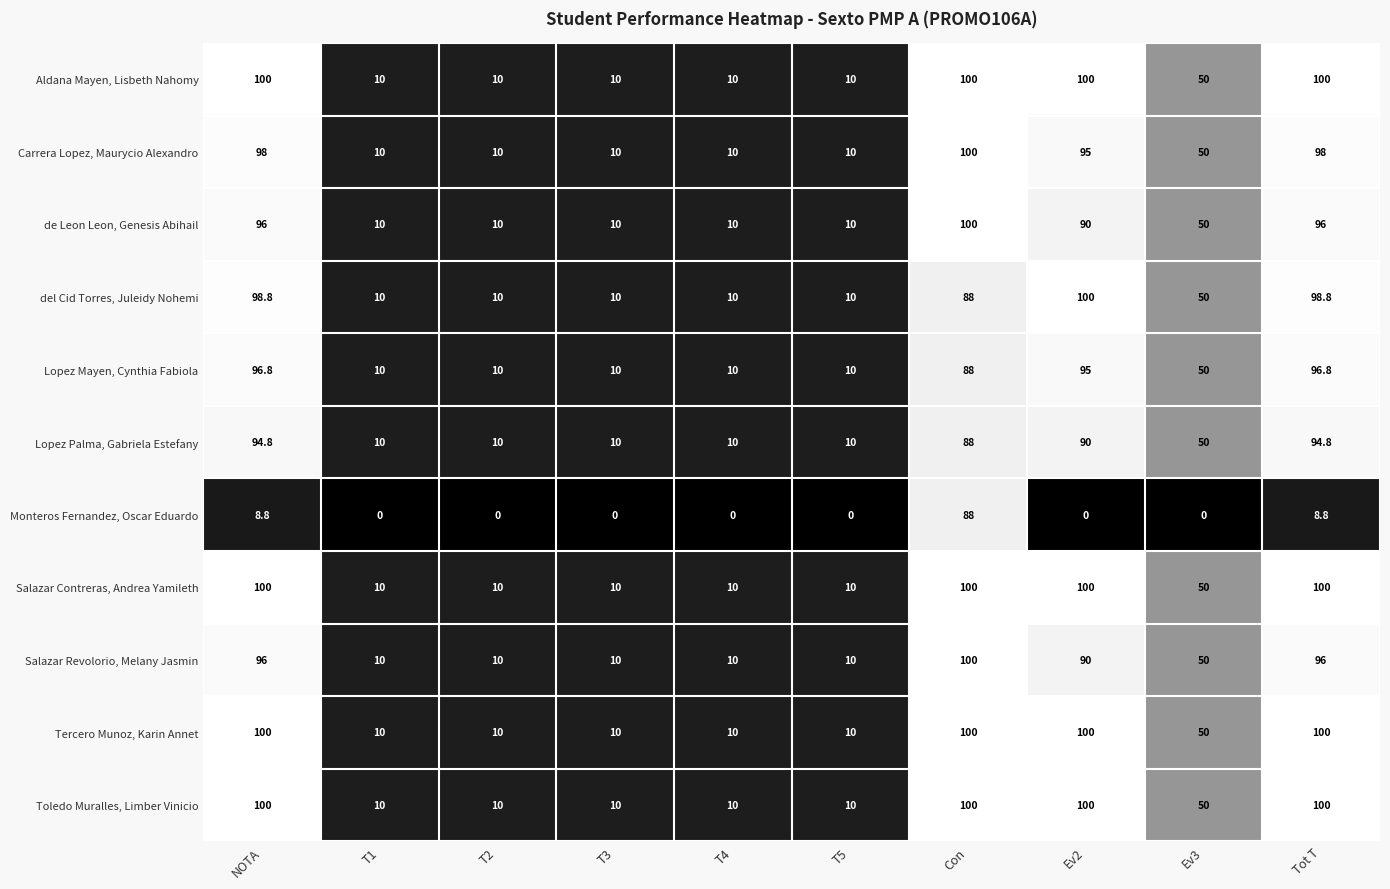

At how many categories does at least one series exceed 99?

4